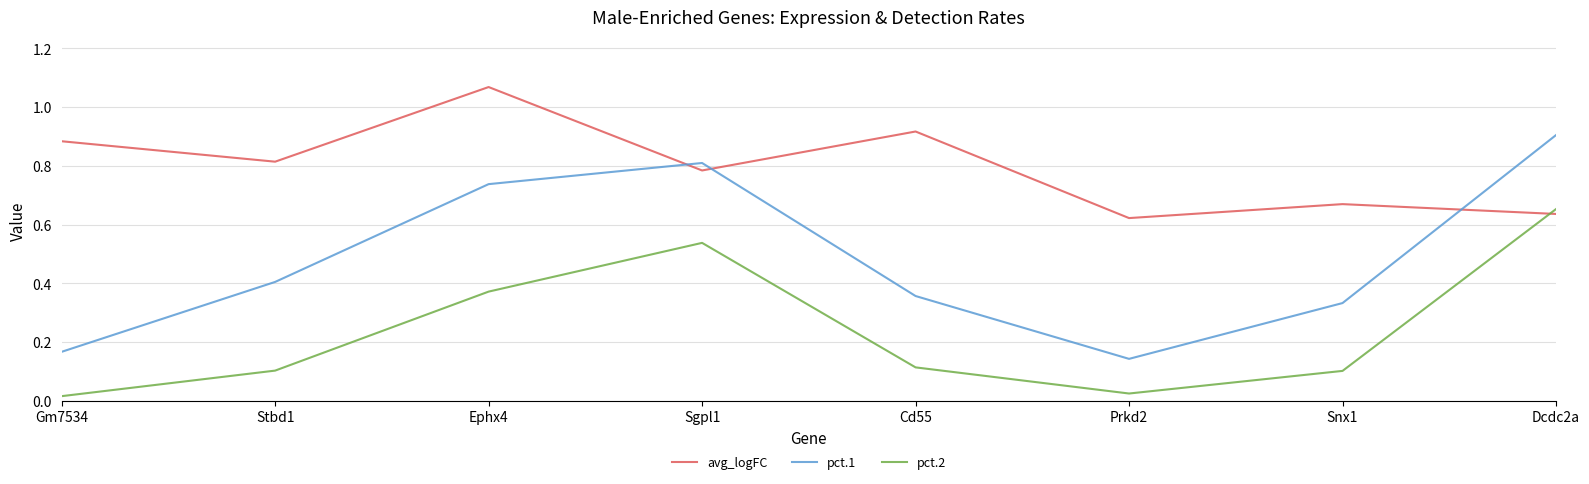

What position from the right is Snx1?

2